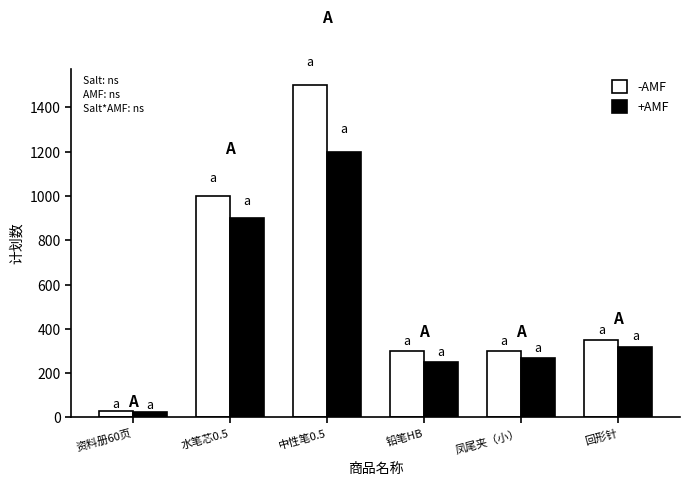

At 回形针, list the series in order from largest to smallest.

-AMF, +AMF